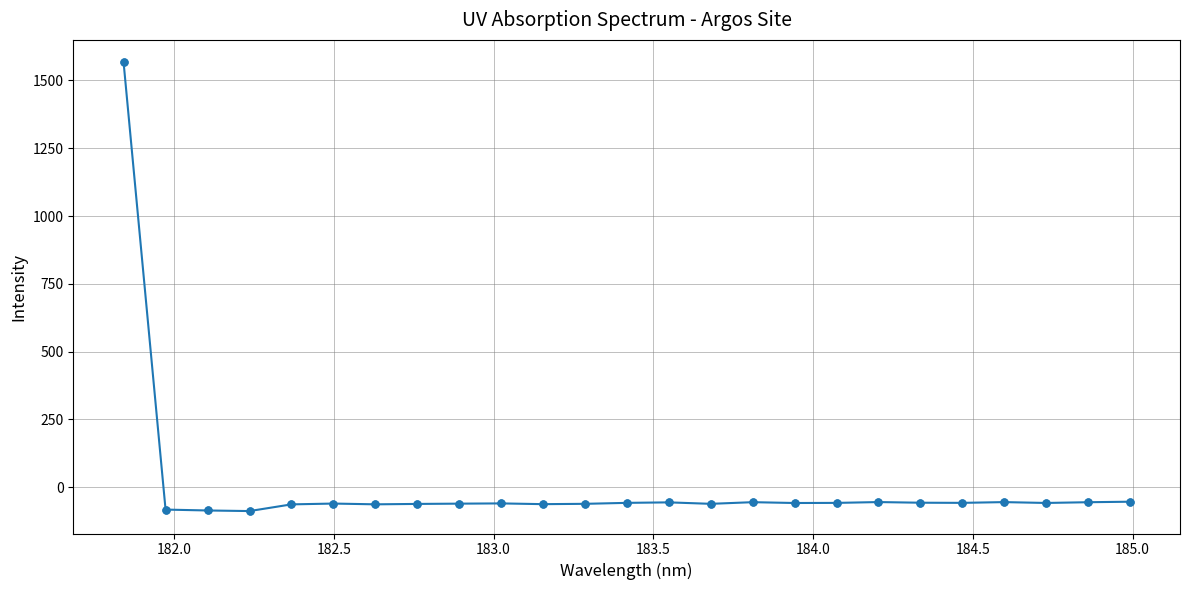

What is the minimum value shown in the chart?

-87.8